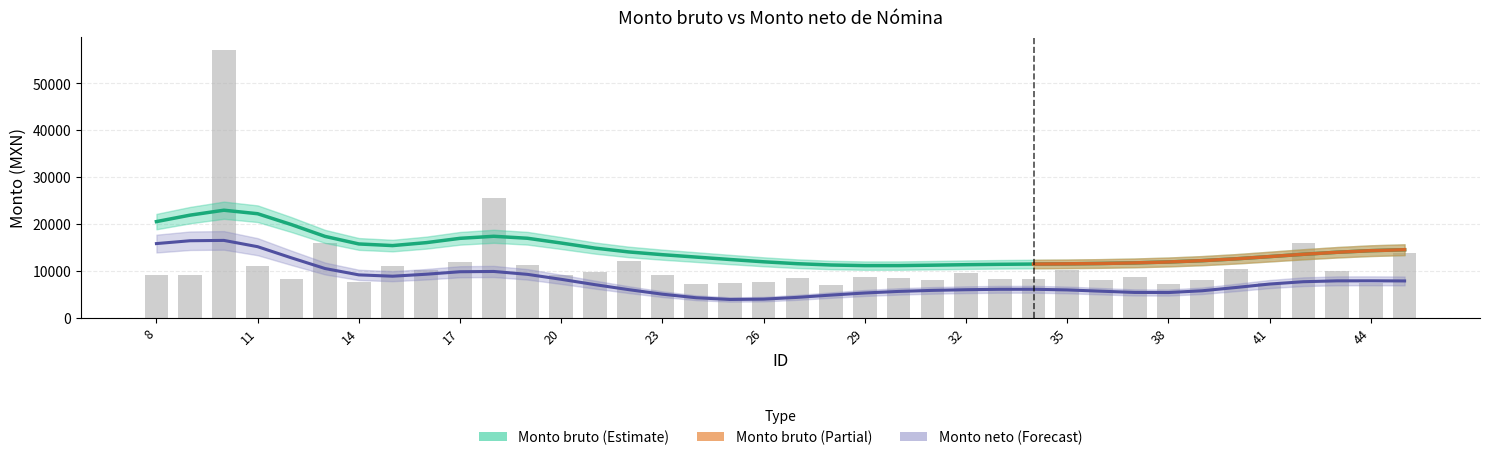

What is the sum of the values at 33 and 42?

24307.7